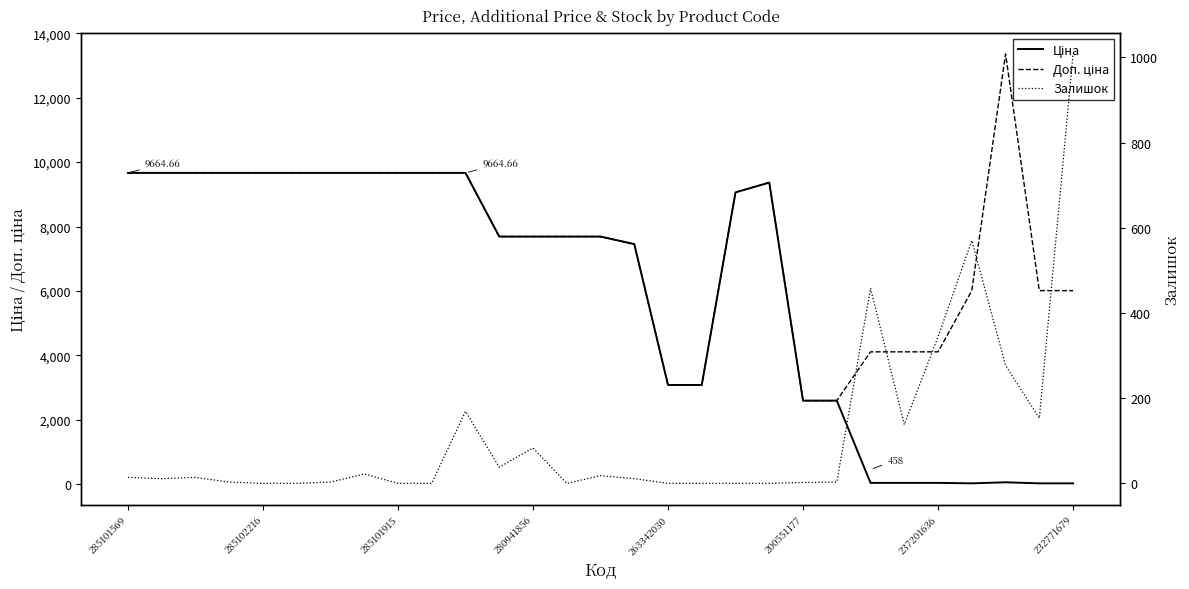

What is the total value across all series at 23?

4288.1